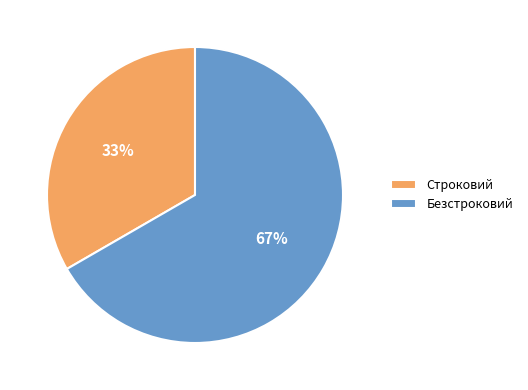

Which category has the biggest portion of the pie?

Безстроковий